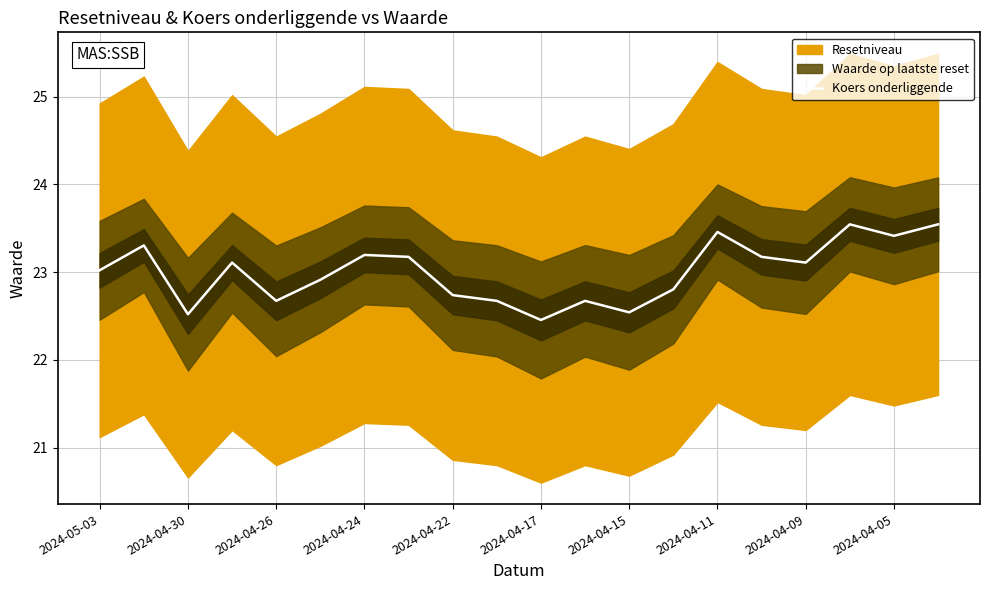

Reading right to left, list all the values displayed in this chart.

23.5	23.4	23.5	23.1	23.2	23.5	22.8	22.5	22.7	22.5	22.7	22.7	23.2	23.2	22.9	22.7	23.1	22.5	23.3	23.0